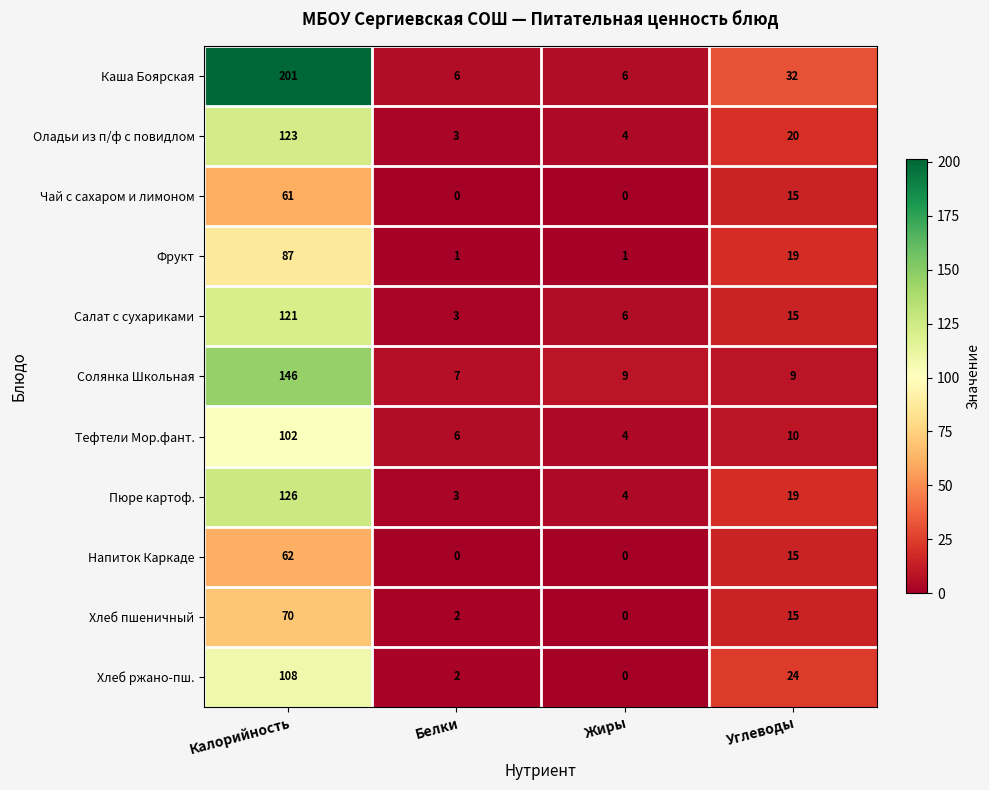

Count the Каша Боярская values in the range 6 to 201.

4